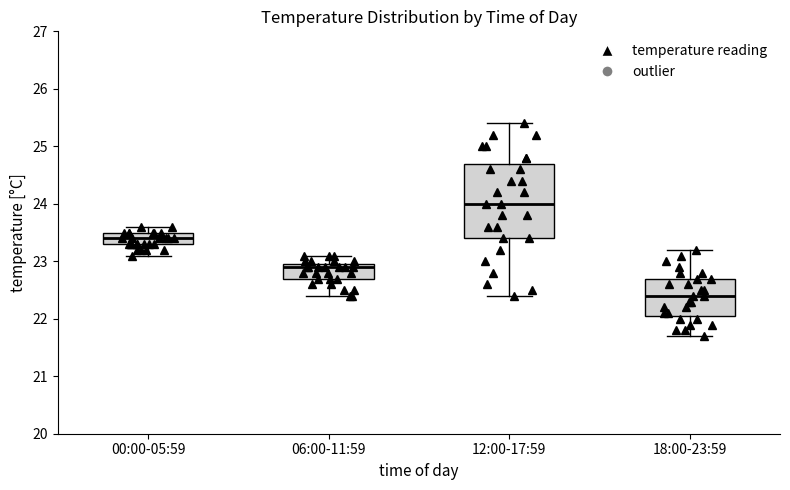

Which box's median line is the highest?

12:00-17:59